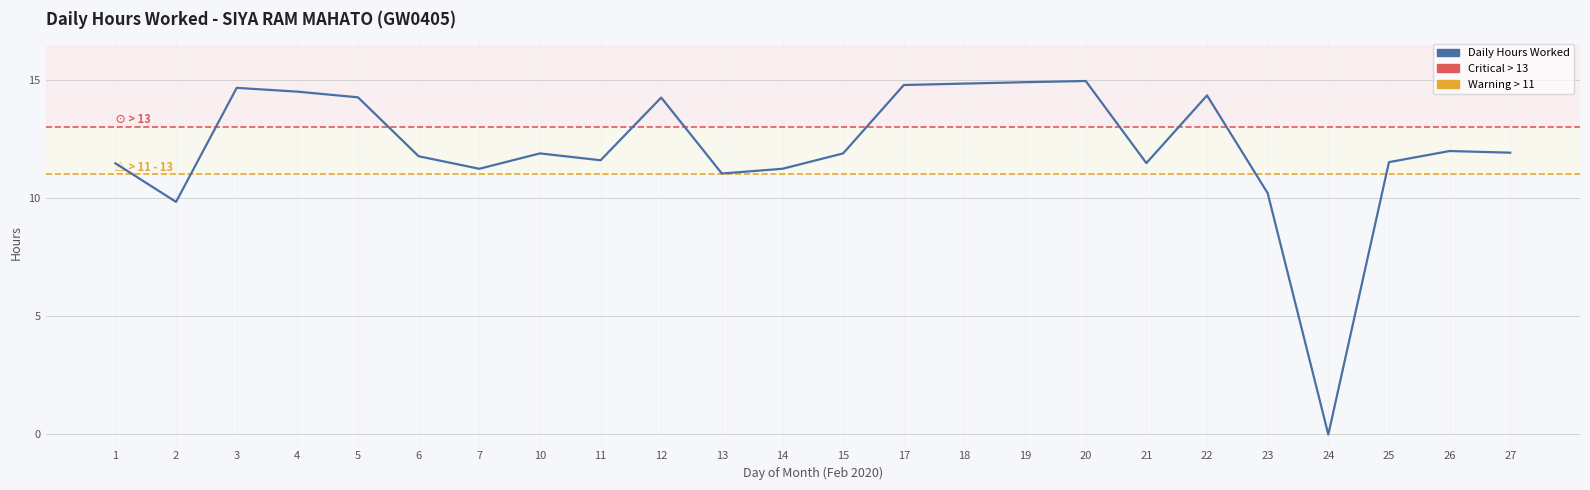

What is the approximate value at 1?

11.5